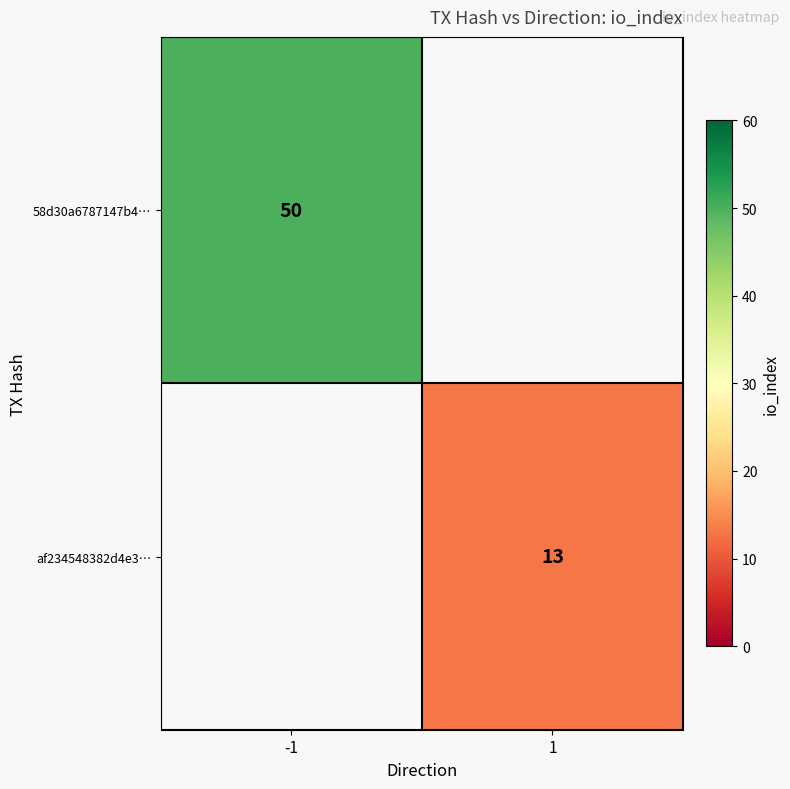

True or false: 58d30a6787147b4… has a value of 50 at -1.

True